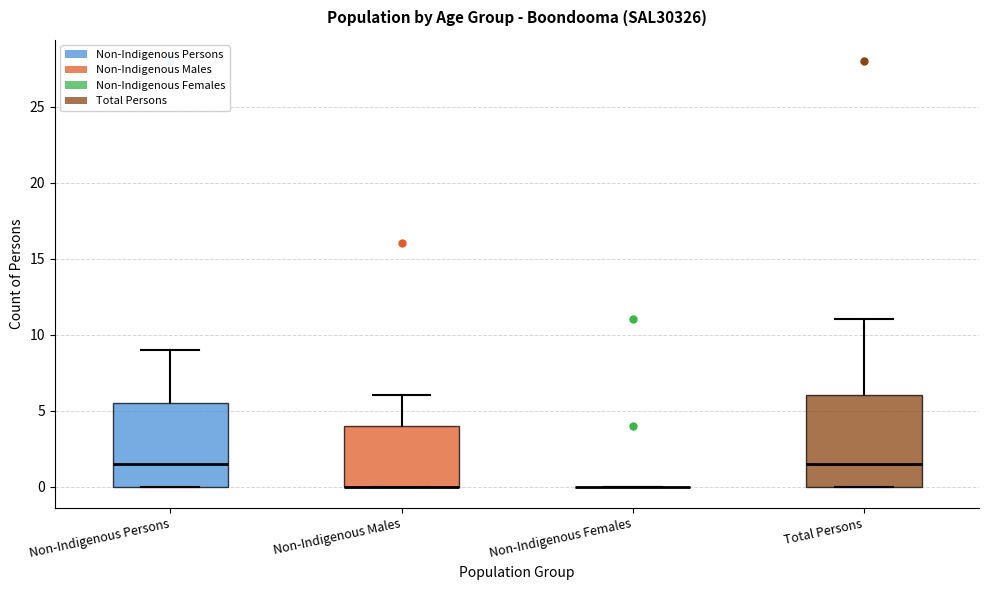

Reading left to right, transcribe this box plot: for each box, give where its median line is, the range the box spans, and where its two whiskers end, as read against the y-axis. The values are not printed on the chart, so give them approximately, as read against the axis.

Non-Indigenous Persons: median 1.5, box 0.0 to 5.5, whiskers 0.0 to 9.0
Non-Indigenous Males: median 0.0 (drawn on the box's lower edge), box 0.0 to 4.0, whiskers 0.0 to 6.0
Non-Indigenous Females: box collapsed to a line at 0.0, whiskers 0.0 to 0.0
Total Persons: median 1.5, box 0.0 to 6.0, whiskers 0.0 to 11.0